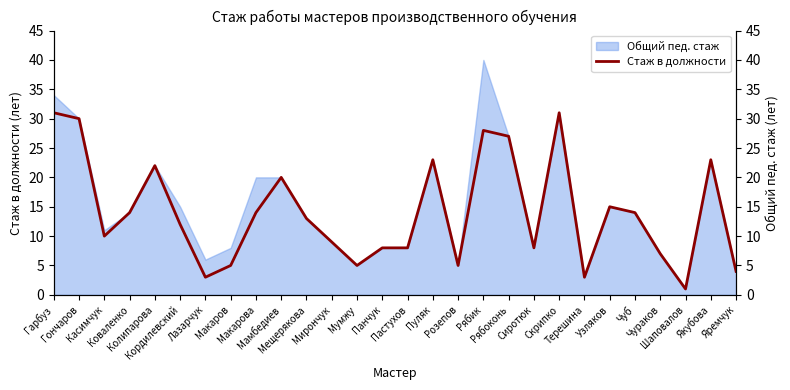

What is the minimum value shown in the chart?

1